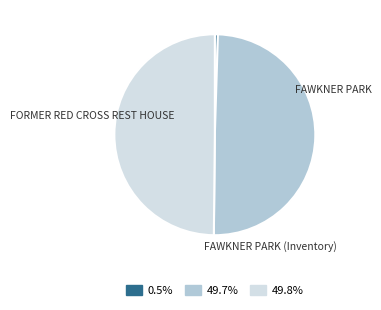

To the nearest percent, what percentage of the pie is FAWKNER PARK (Inventory)?

50%